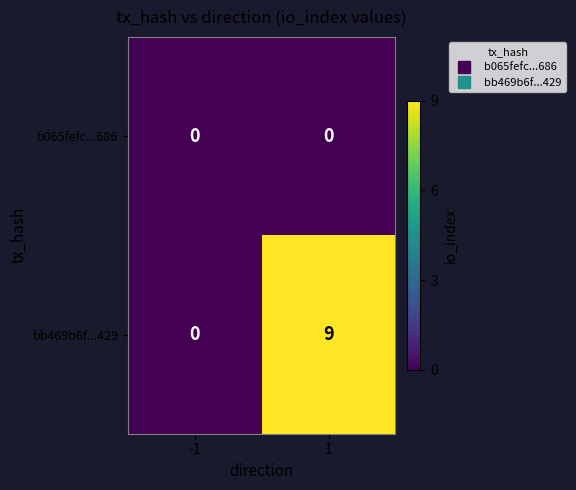

Which series has the largest total across all categories?

bb469b6f...429